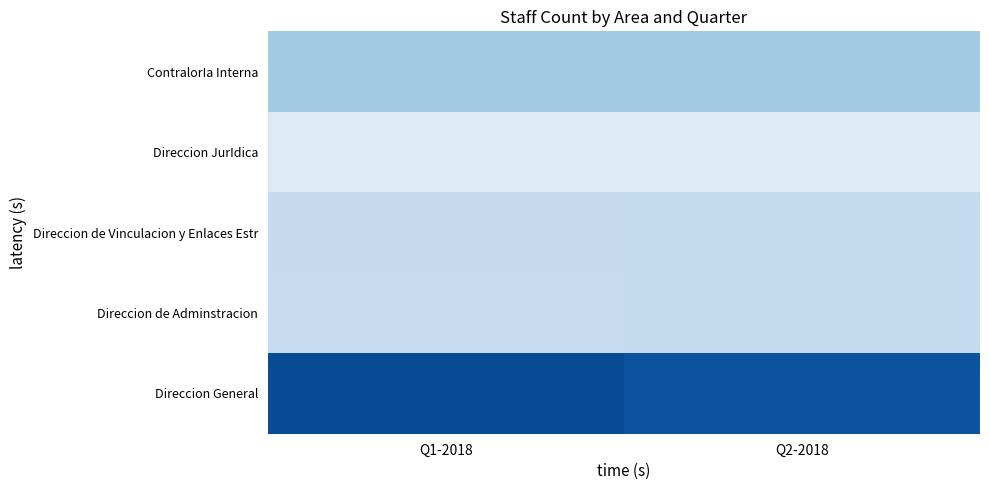

Which category has the highest value in the Direccion de Adminstracion series?

Q1-2018